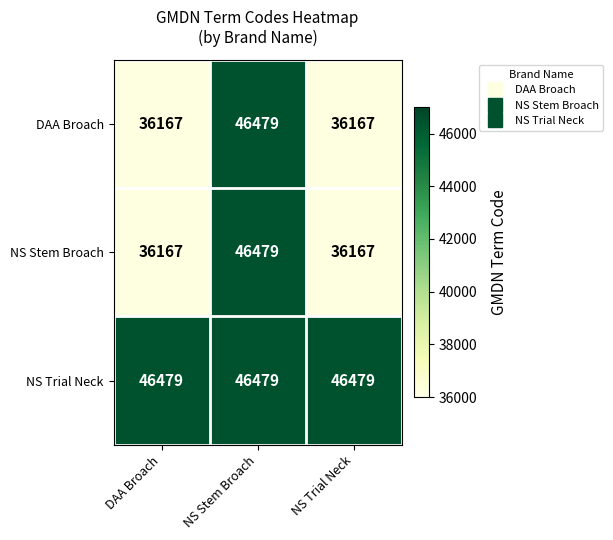

Is it true that DAA Broach equals 36167 at NS Trial Neck?

True